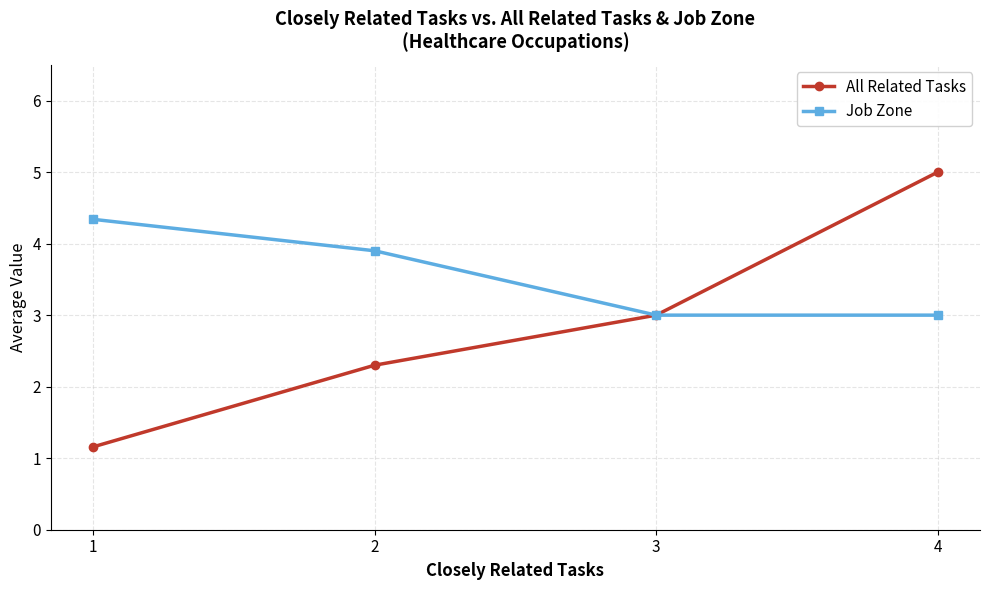

How many data points does each series have?

4